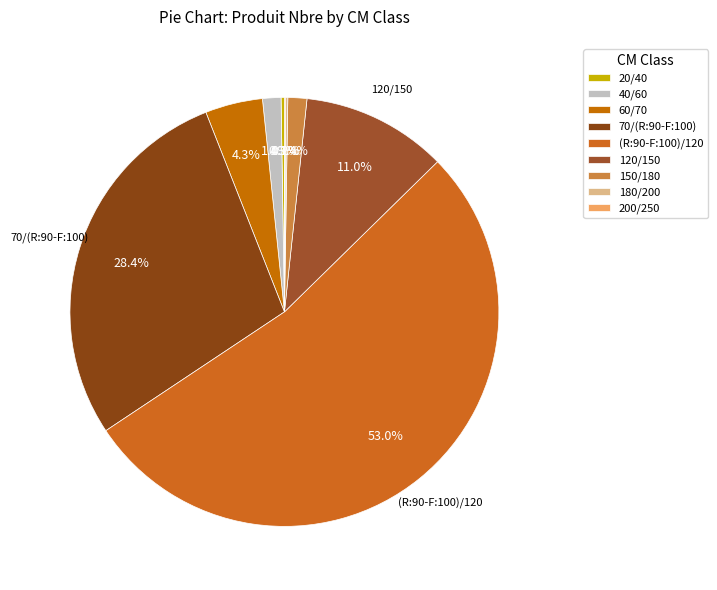

Does any single category account for the majority?

Yes